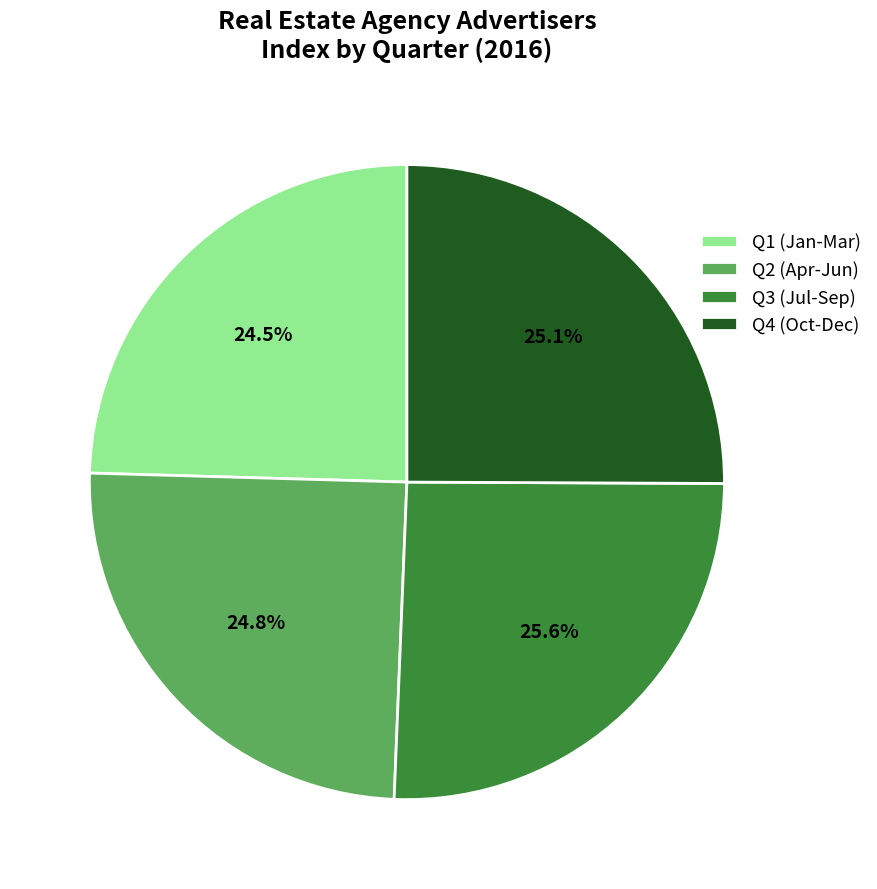

Which slice is the largest?

Q3 (Jul-Sep)